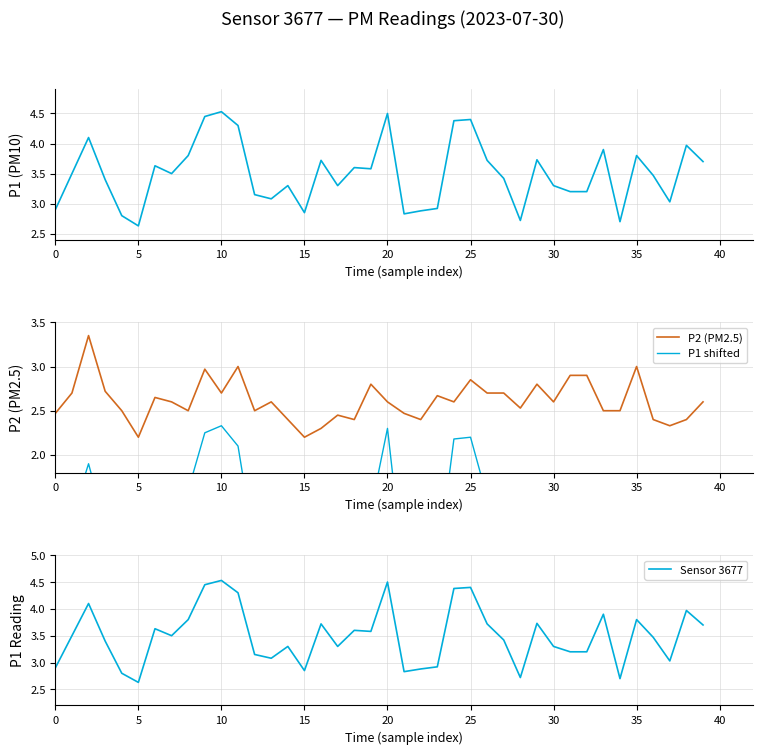

What is the spread (max minus min) of values at 12?

2.2